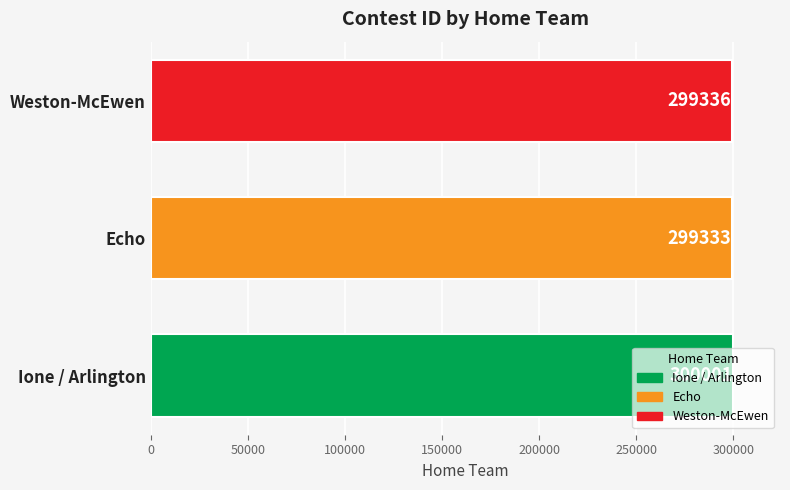

How many bars are there in total?

3